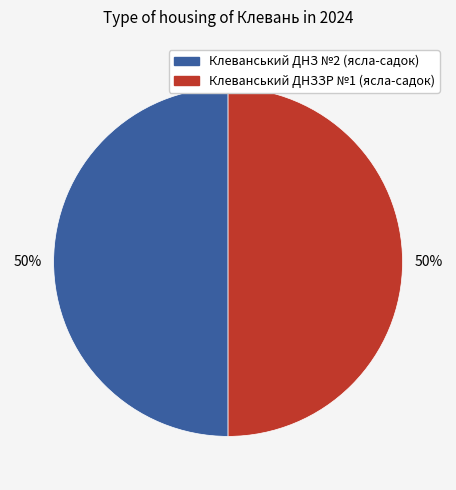

What percentage is the Клеванський ДНЗЗР №1 (ясла-садок) slice, to the nearest percent?

50%